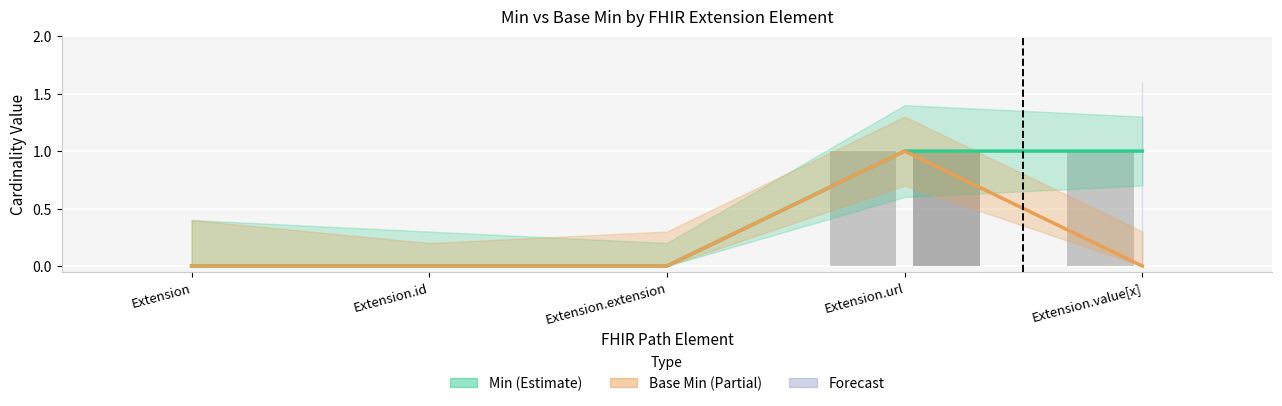

The value of Min at Extension is 0. True or false?

True